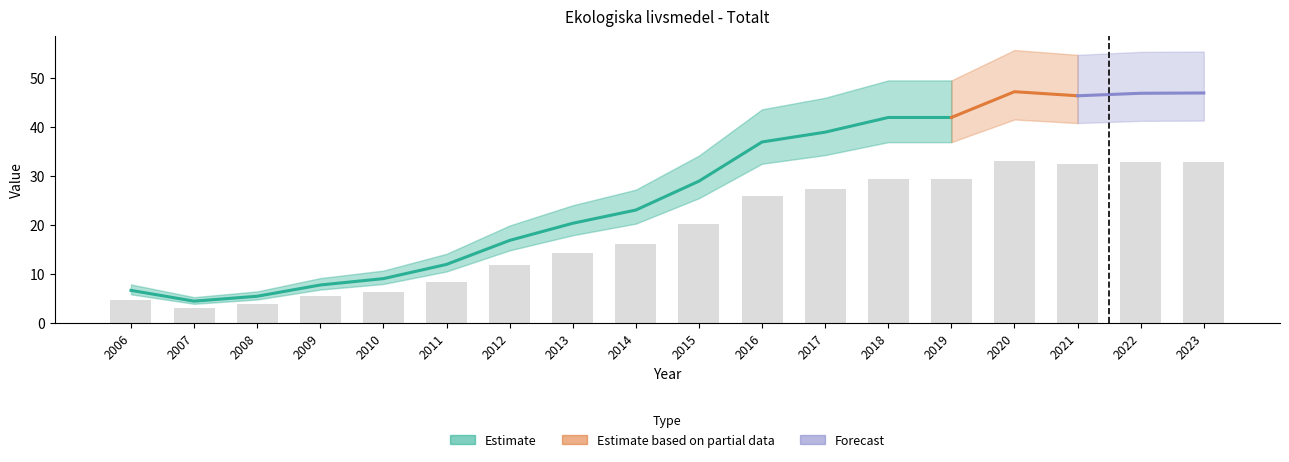

Where is the data nearest to the value 18?

2014